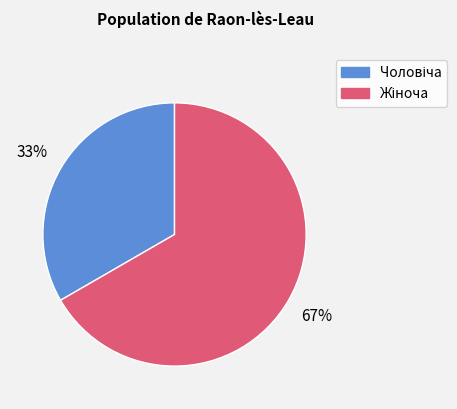

To the nearest percent, what is the average slice percentage?

50%